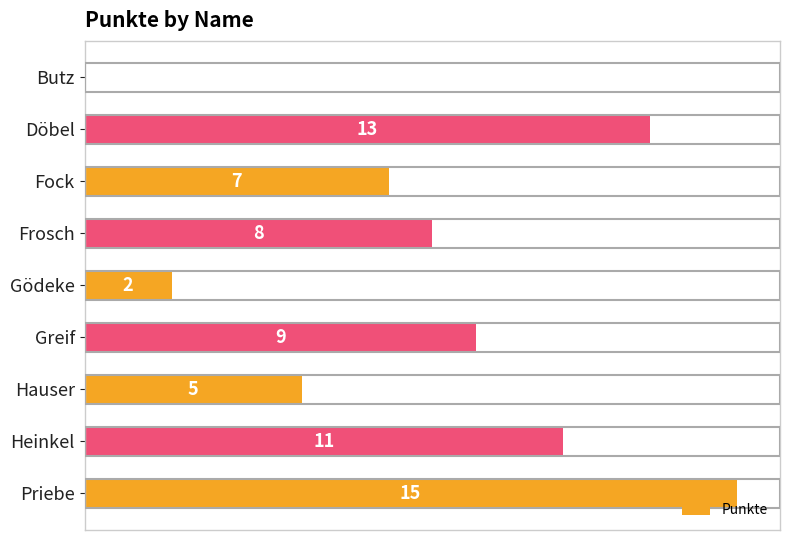

Between Hauser and Greif, which is larger?

Greif